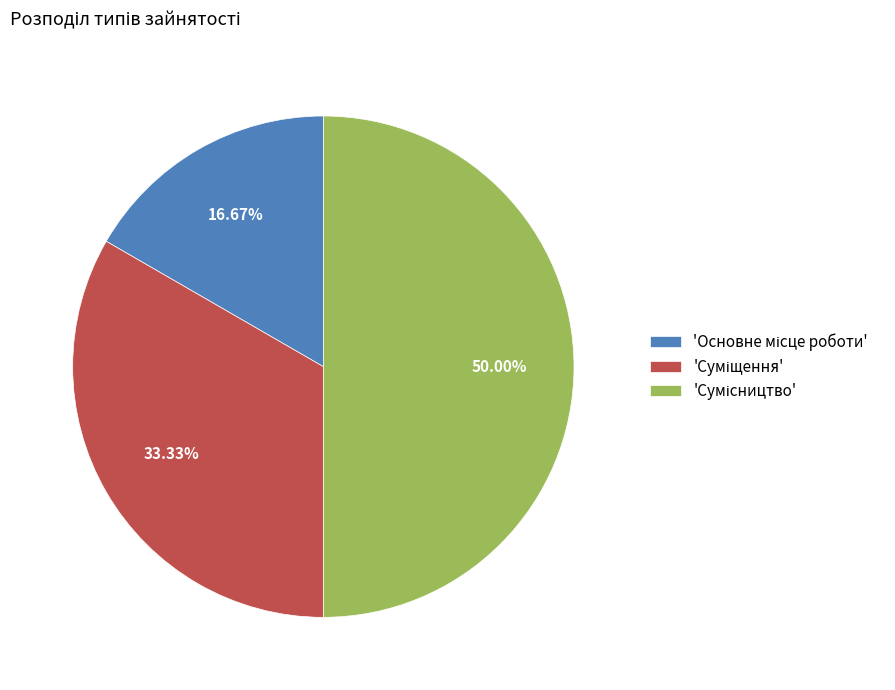

Count the number of slices in the pie.

3